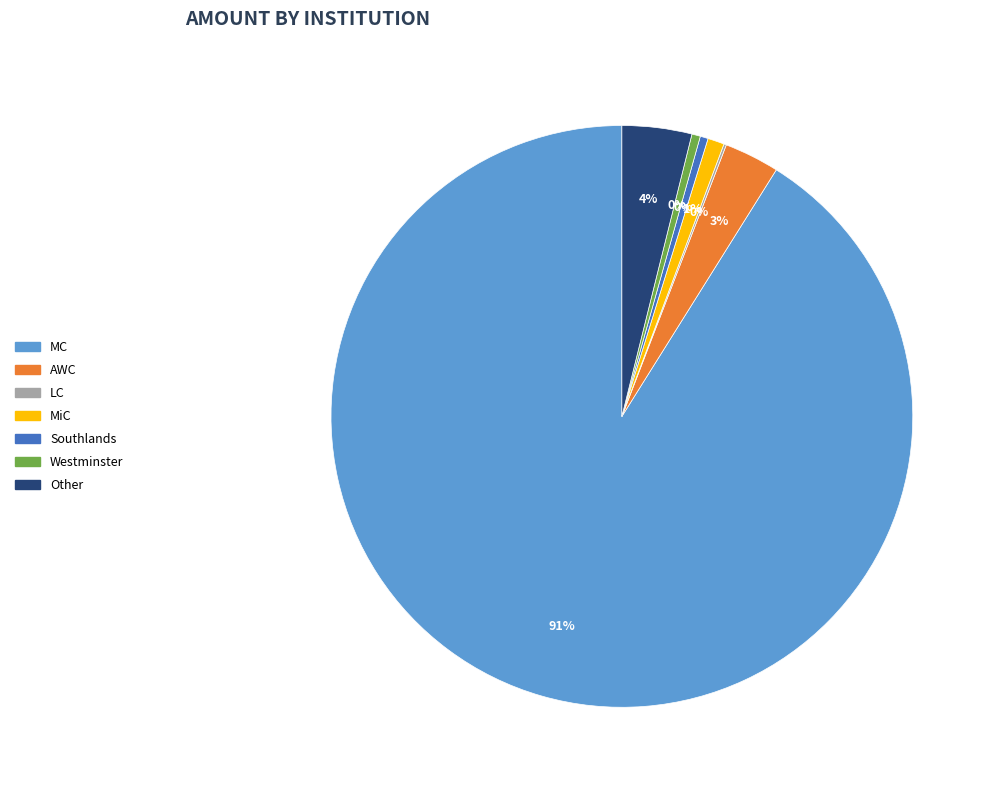

What is the largest slice in the pie chart?

MC